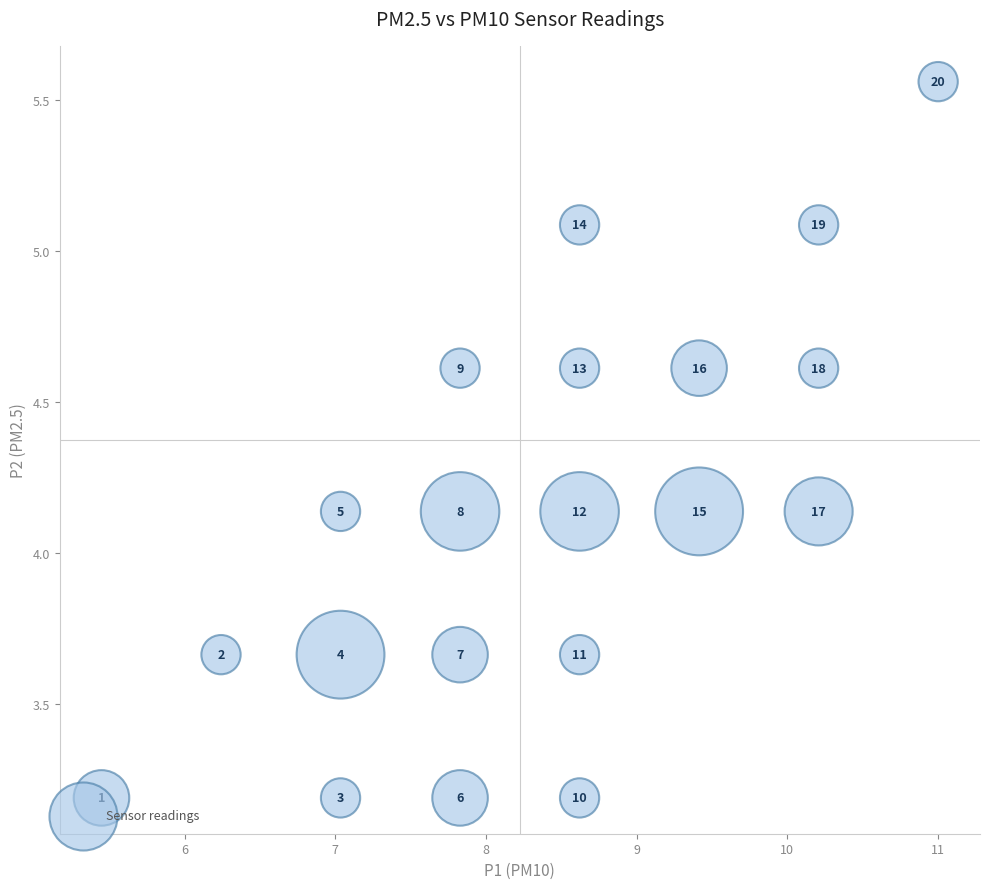

What is the range of Y values (max minus min)?

2.4